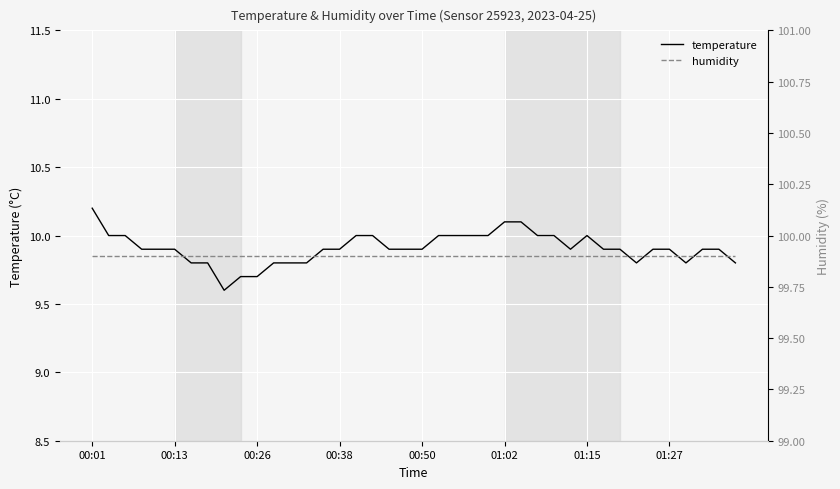

Is it true that temperature equals 9.7 at 00:26?

True